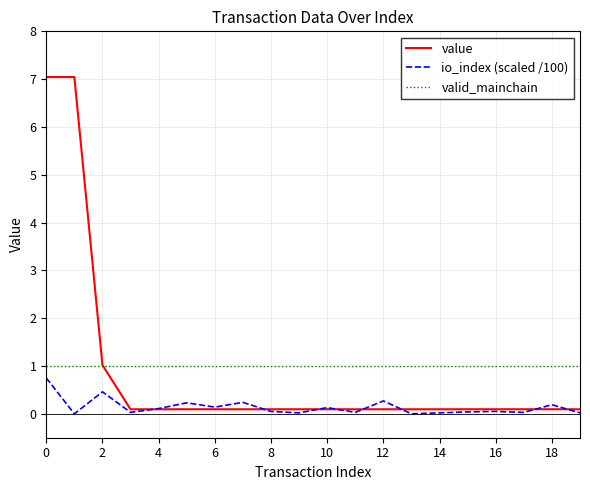

What is the maximum value for valid_mainchain?

1.0